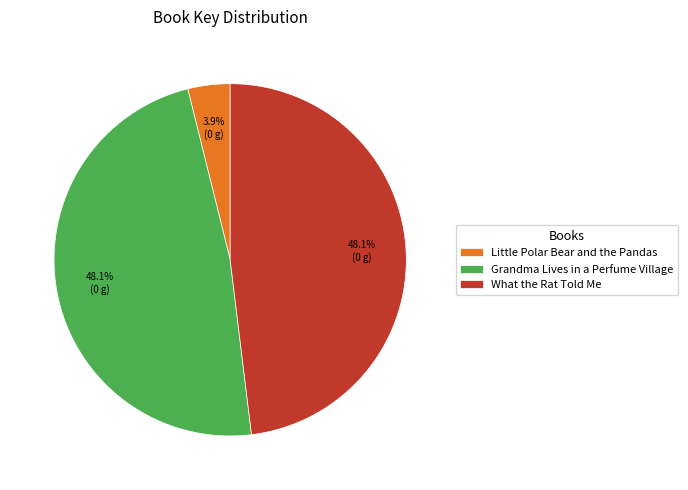

Is it true that What the Rat Told Me is 43% of the pie?

False